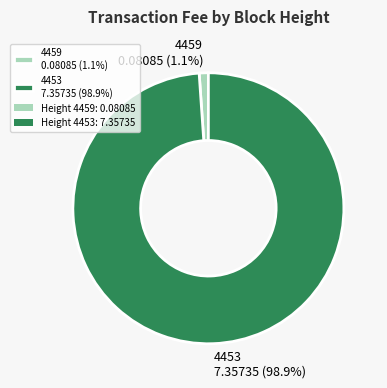

Which has a higher value, 4459 or 4453?

4453